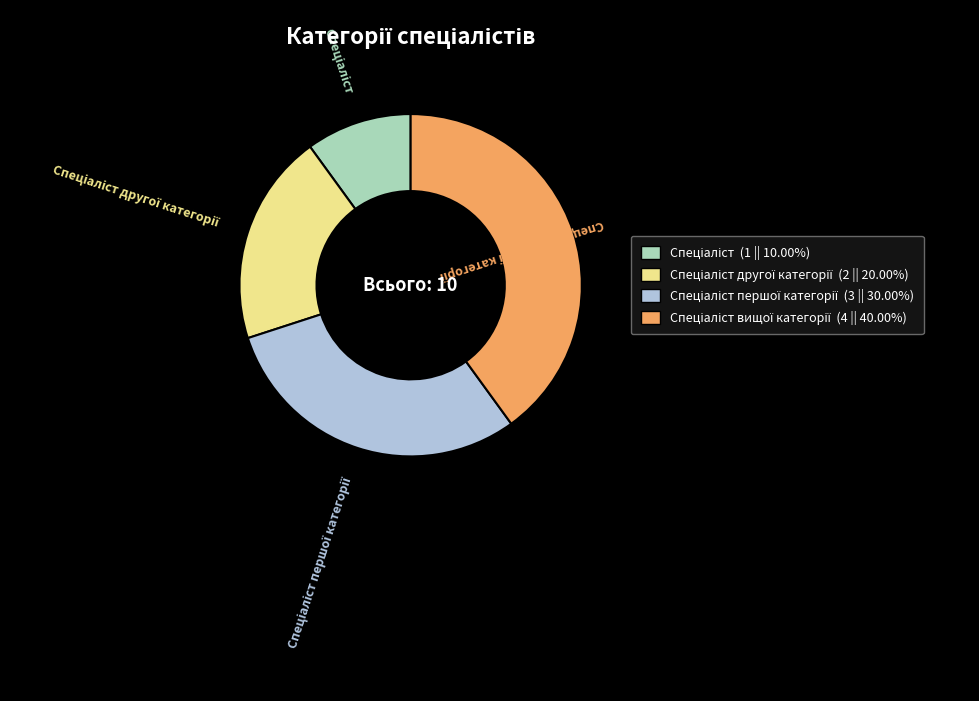

How many slices are in this pie chart?

4